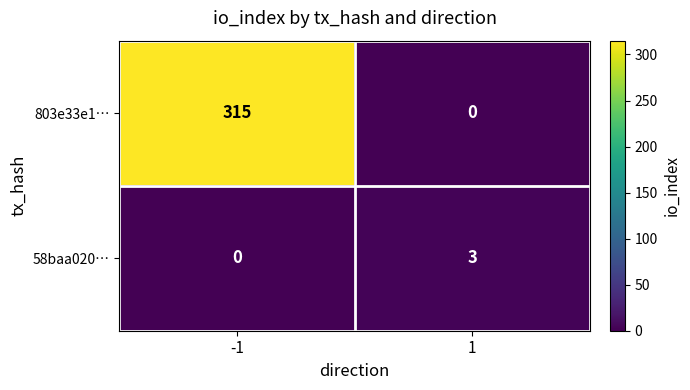

Reading left to right, extract all data points from this chart.

803e33e1…: -1=315	1=0
58baa020…: -1=0	1=3